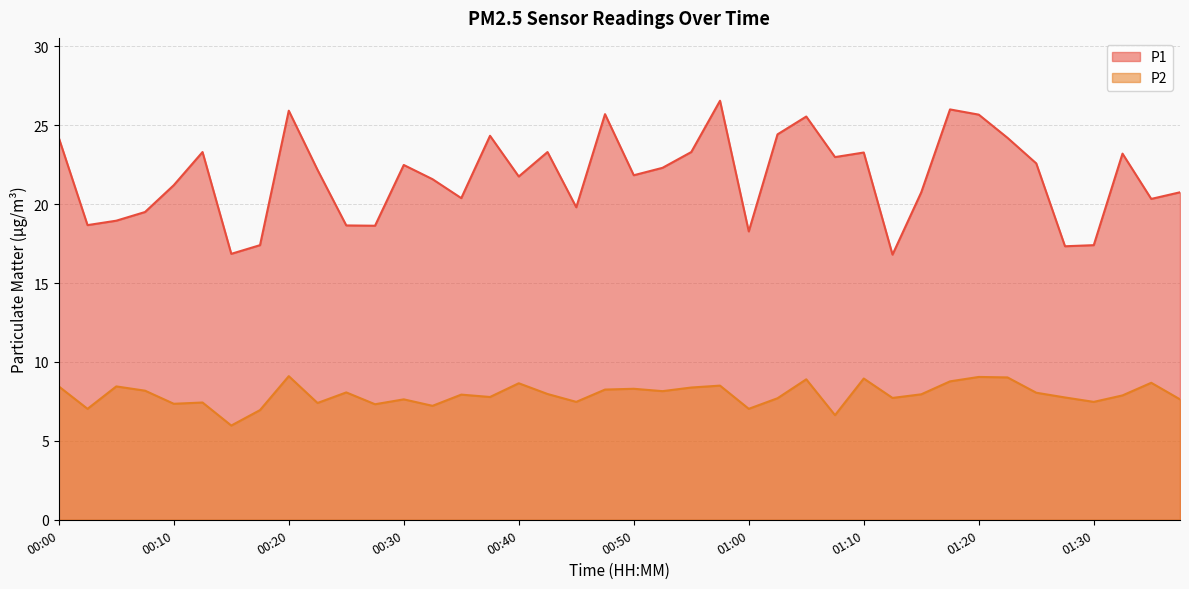

What is the minimum value for P1?

16.8